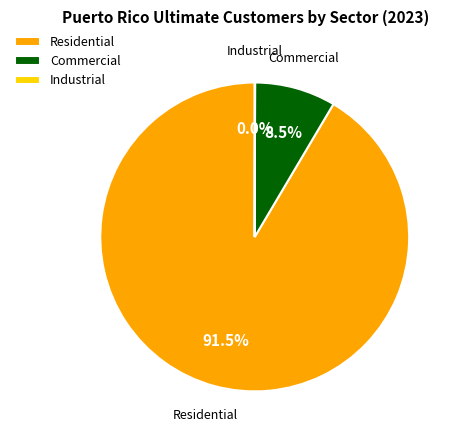

How much of the chart is everything except Commercial?

91.5%